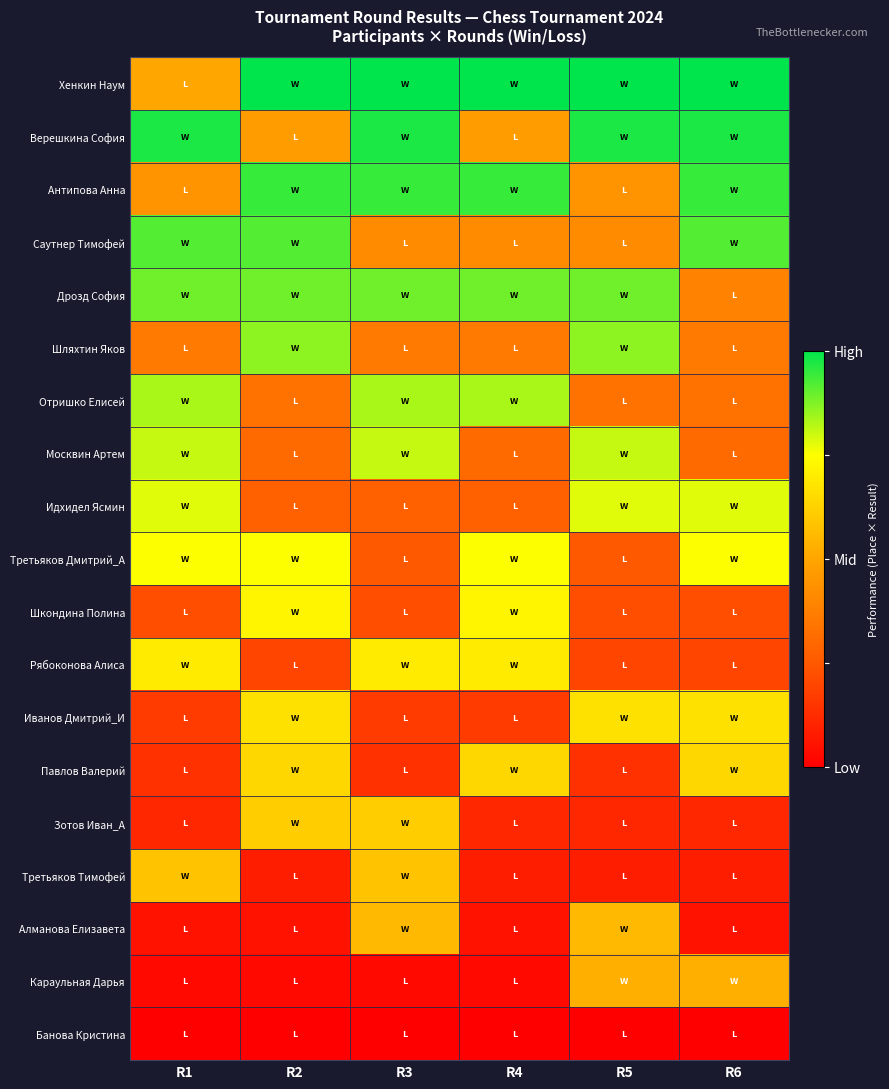

How many distinct data groups are displayed?

19